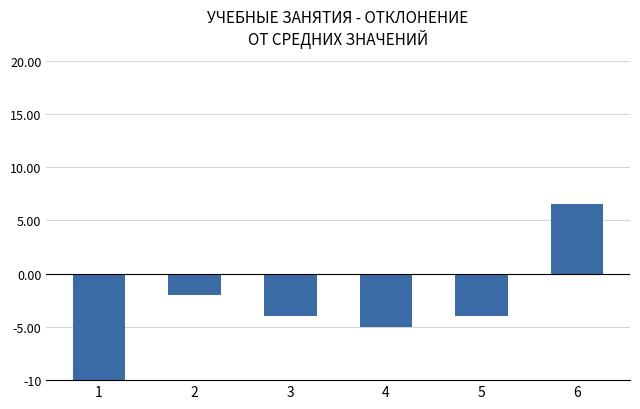

Rank the categories by value from highest to lowest.

6, 2, 3, 5, 4, 1